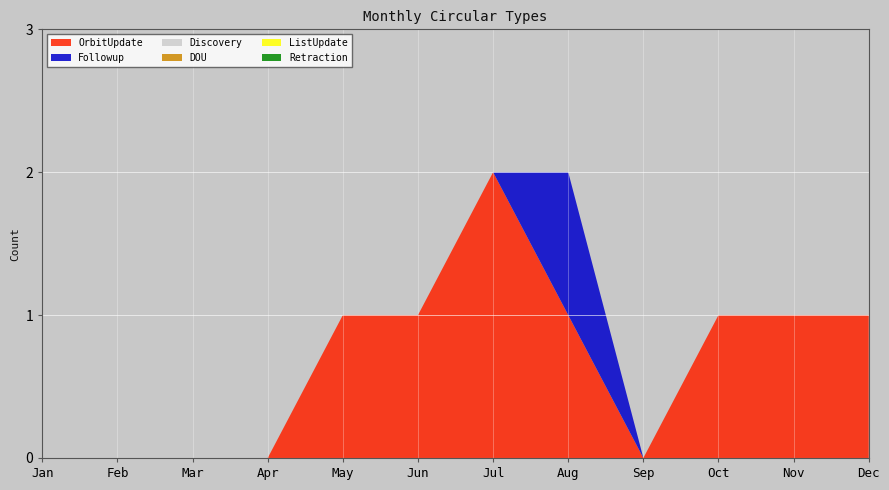

Reading left to right, what are all the values shown in this chart?

OrbitUpdate: Jan=0	Feb=0	Mar=0	Apr=0	May=1	Jun=1	Jul=2	Aug=1	Sep=0	Oct=1	Nov=1	Dec=1
Followup: Jan=0	Feb=0	Mar=0	Apr=0	May=0	Jun=0	Jul=0	Aug=1	Sep=0	Oct=0	Nov=0	Dec=0
Discovery: Jan=0	Feb=0	Mar=0	Apr=0	May=0	Jun=0	Jul=0	Aug=0	Sep=0	Oct=0	Nov=0	Dec=0
DOU: Jan=0	Feb=0	Mar=0	Apr=0	May=0	Jun=0	Jul=0	Aug=0	Sep=0	Oct=0	Nov=0	Dec=0
ListUpdate: Jan=0	Feb=0	Mar=0	Apr=0	May=0	Jun=0	Jul=0	Aug=0	Sep=0	Oct=0	Nov=0	Dec=0
Retraction: Jan=0	Feb=0	Mar=0	Apr=0	May=0	Jun=0	Jul=0	Aug=0	Sep=0	Oct=0	Nov=0	Dec=0